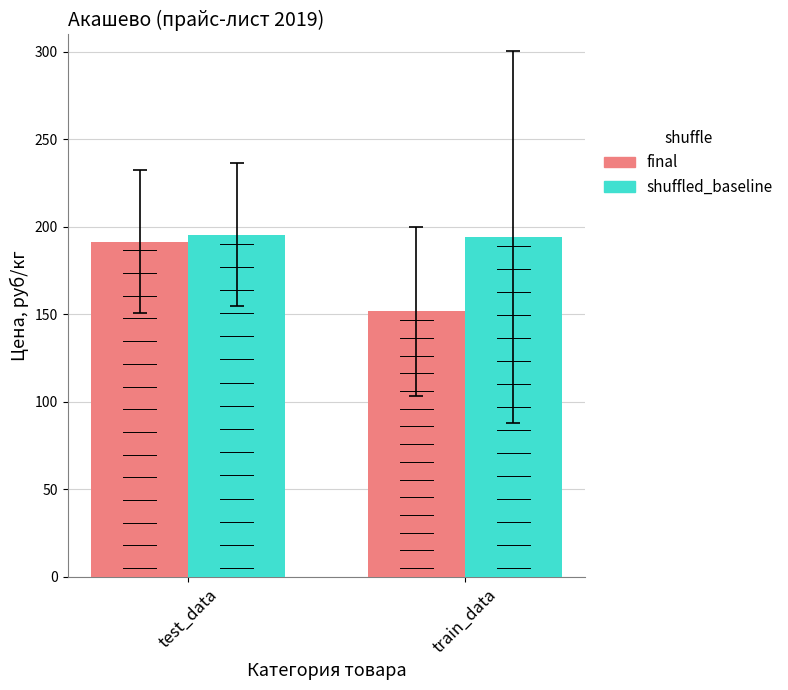

The value of shuffled_baseline at train_data is 117.0. True or false?

False